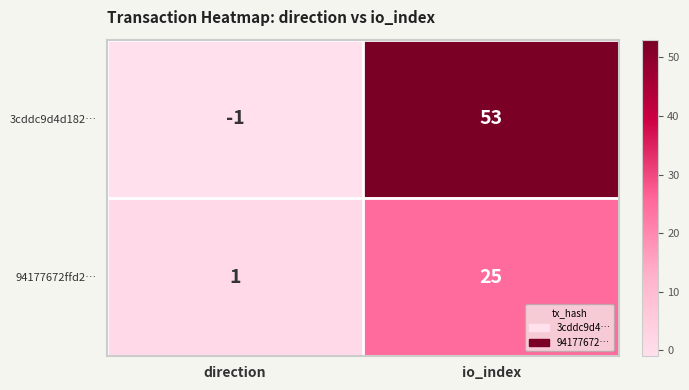

Which label corresponds to the largest value in the chart?

io_index